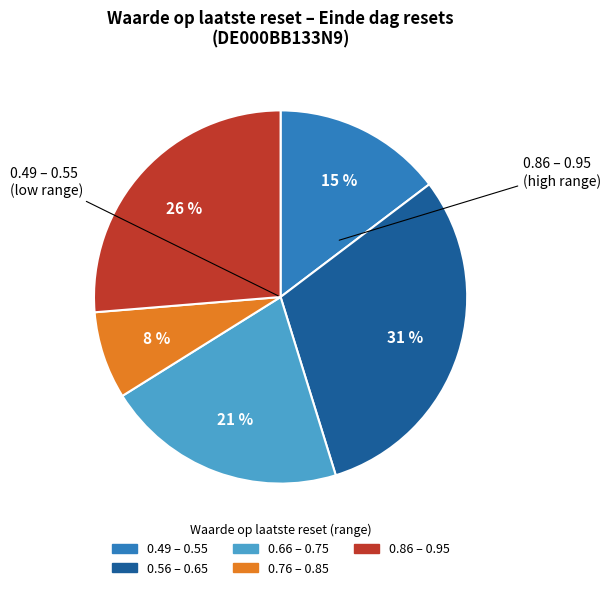

To the nearest percent, what is the average slice percentage?

20%